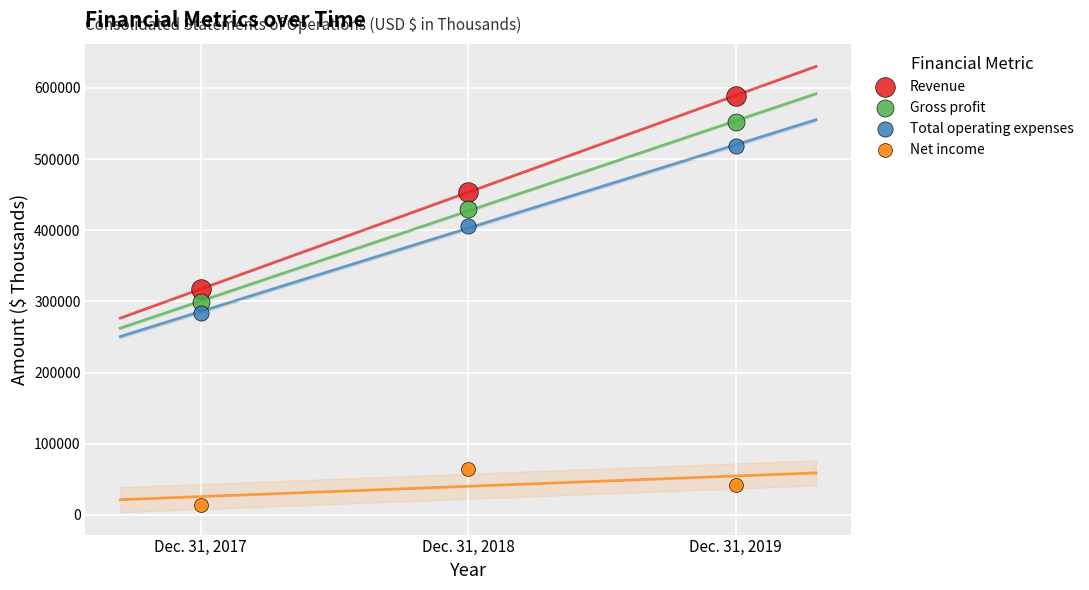

Which series has the largest Y range (max minus min)?

Revenue